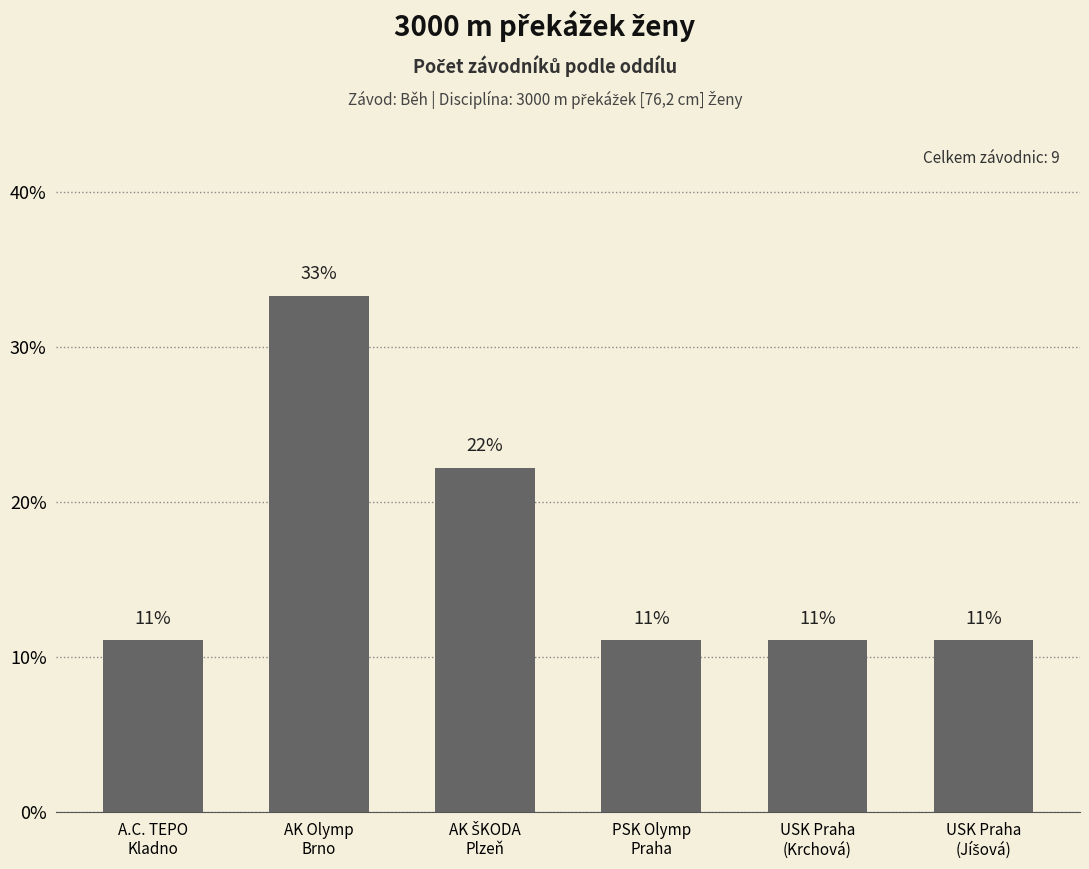

Where is the data nearest to the value 22?

AK ŠKODA
Plzeň